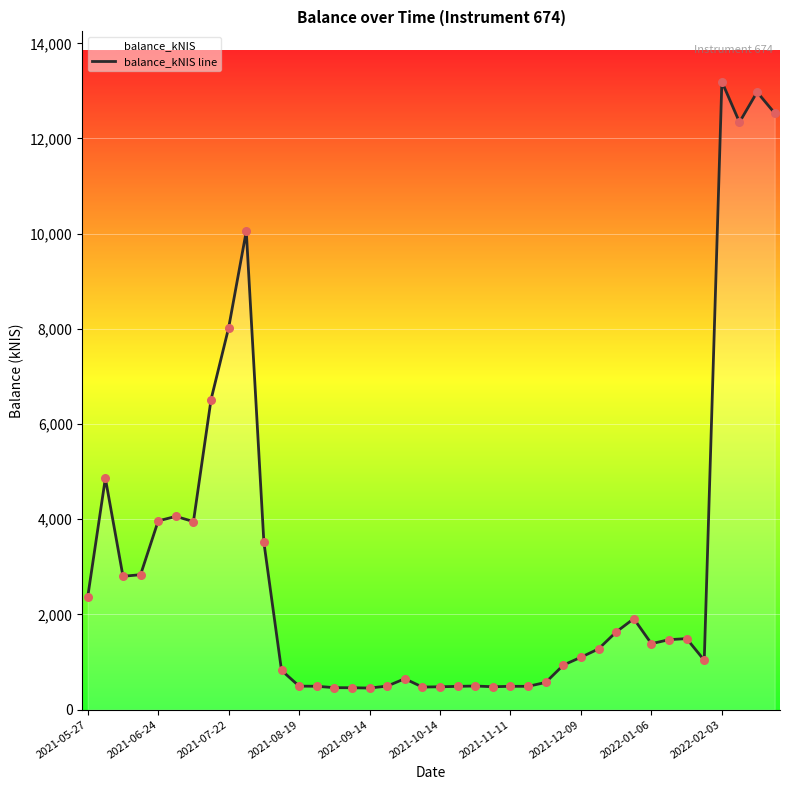

What is the change in value from 11 to 35?

+212.1